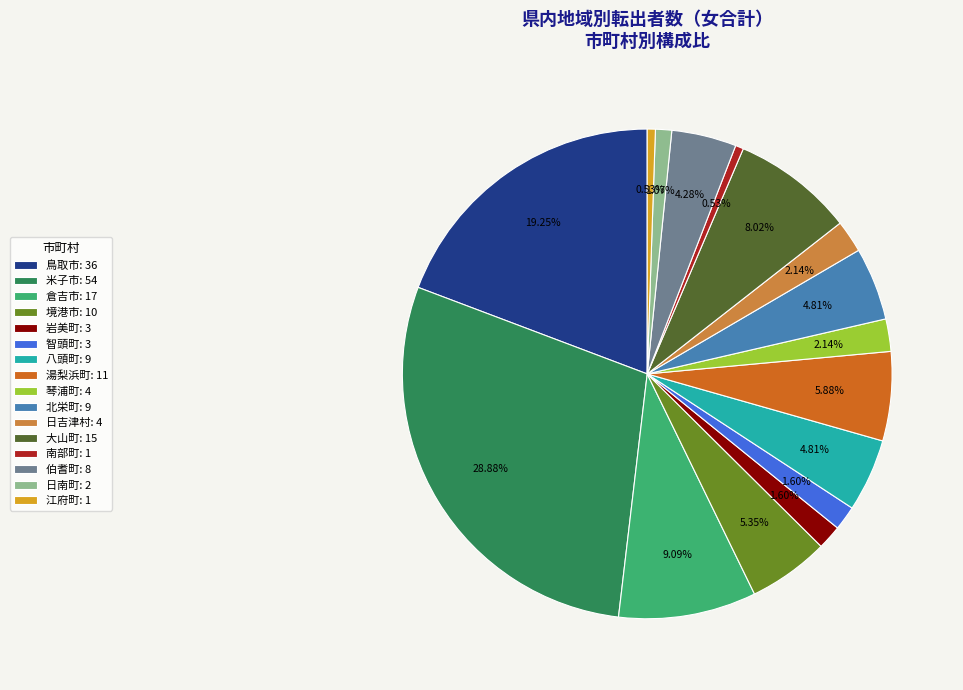

Which slice is the largest?

米子市